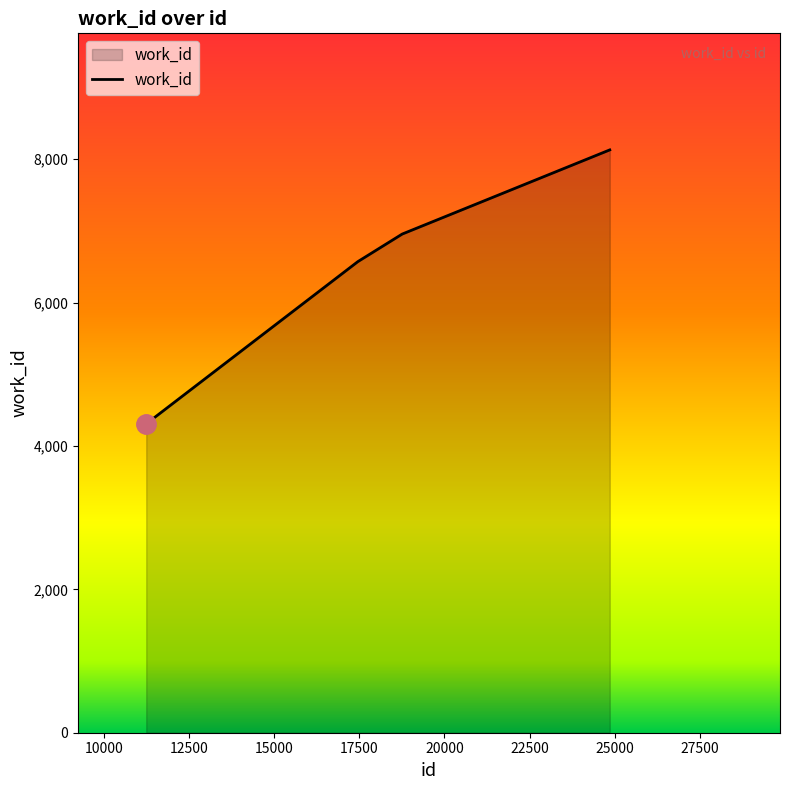

How many distinct data groups are displayed?

1